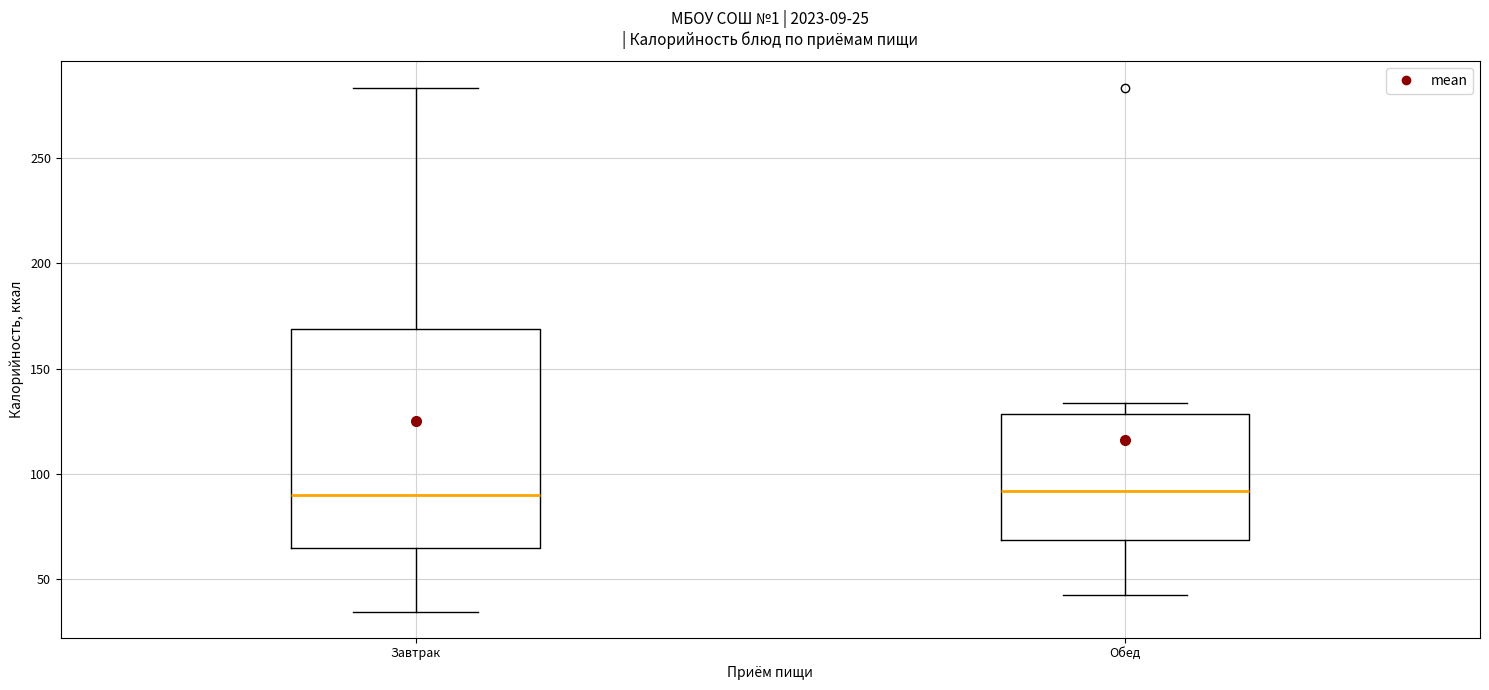

Which box is the tallest, from its lower edge to its upper edge?

Завтрак